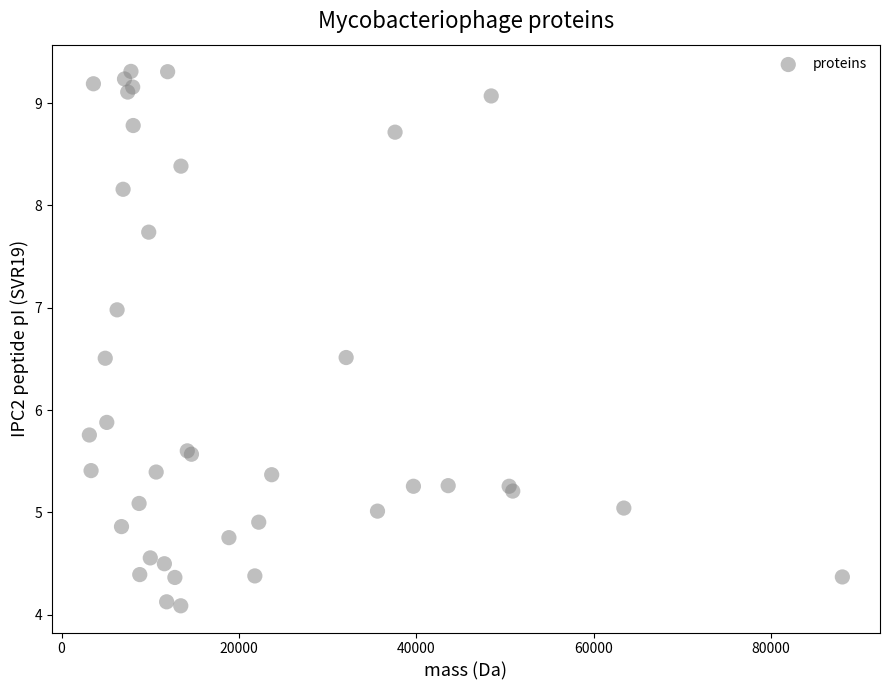

What Y value in the scatter plot is closest to 6?

5.9